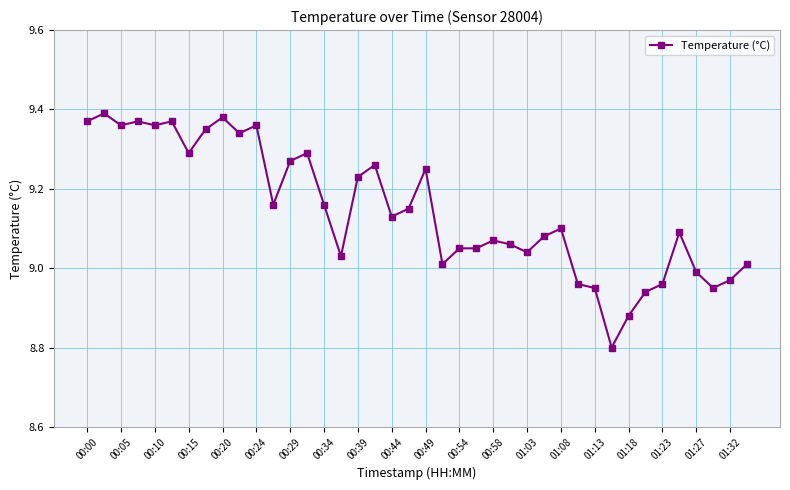

What is the difference between the second highest and second lowest values?

0.5